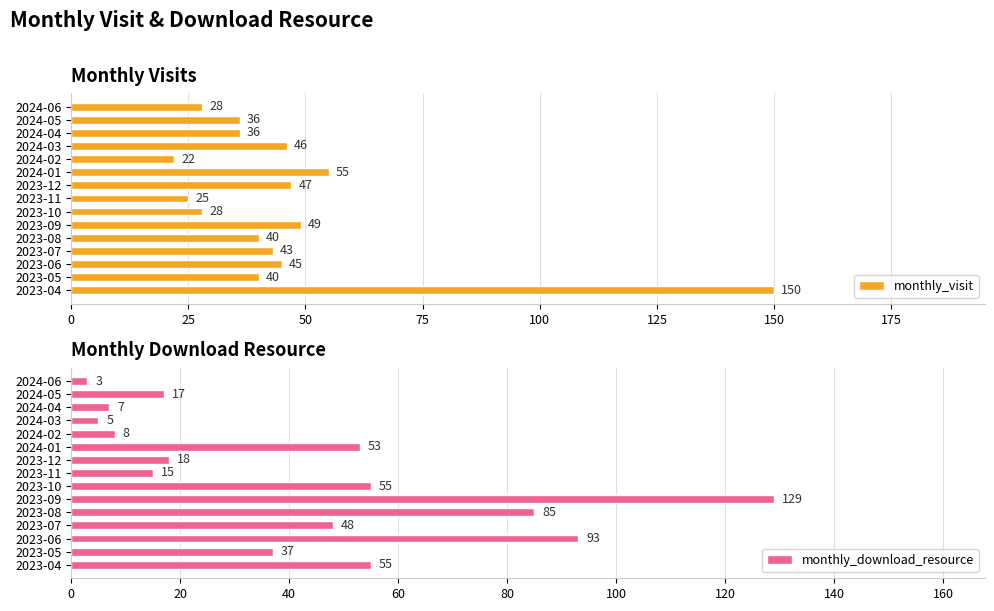

The monthly_download_resource series shows 93 at 2023-06. True or false?

True